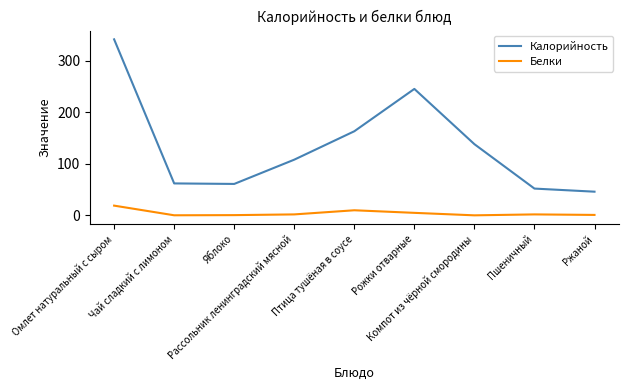

What is the difference between the maximum and minimum values in the Белки series?

18.8